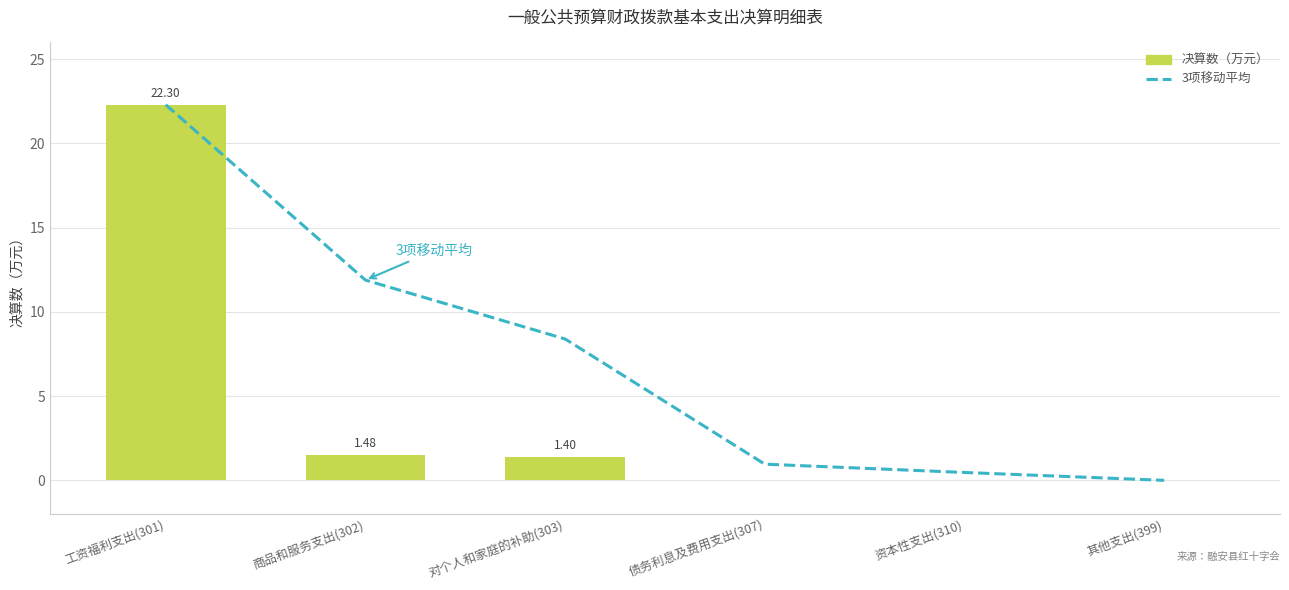

Rank the series at 对个人和家庭的补助(303) from lowest to highest value.

决算数, 3项移动平均